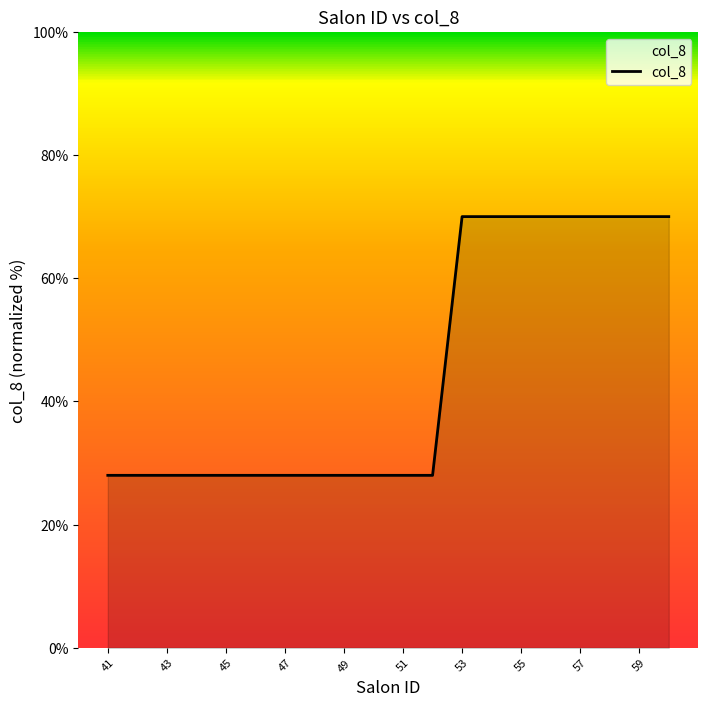

What is the minimum value shown in the chart?

28.0